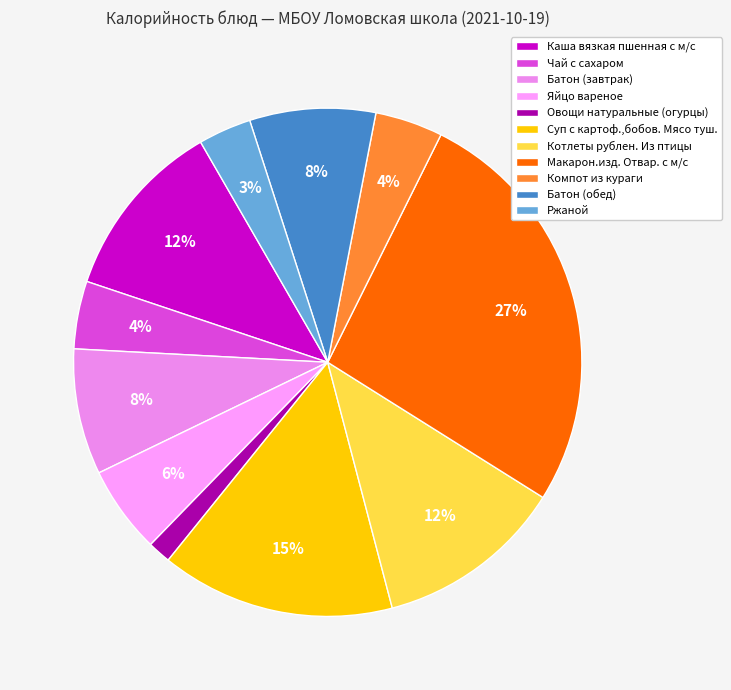

Is it true that Компот из кураги is 16% of the pie?

False